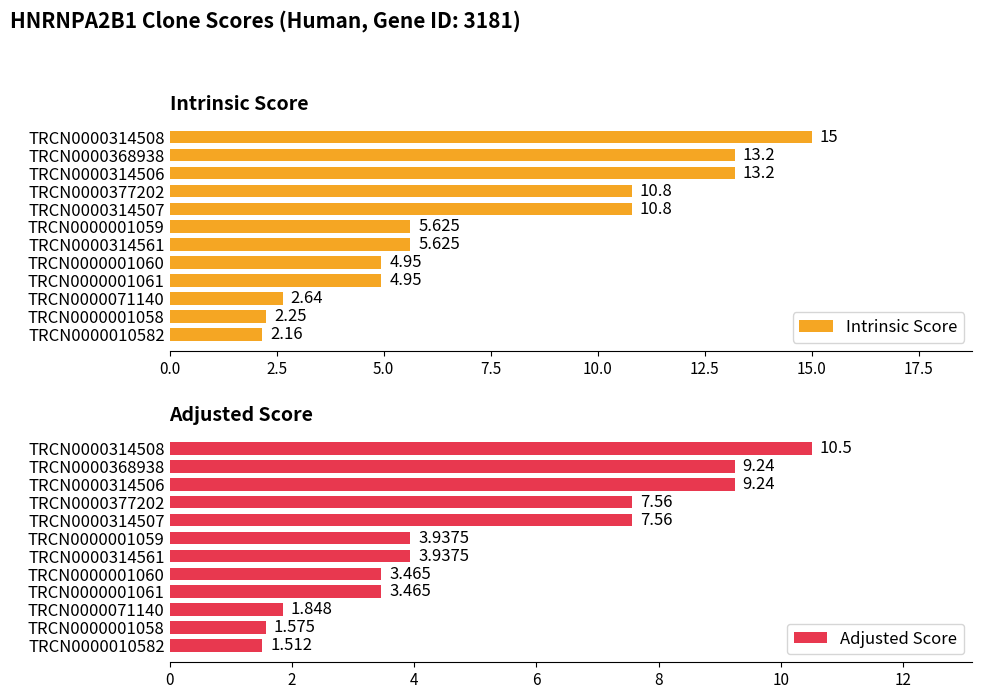

True or false: Adjusted Score has a value of 5.9 at TRCN0000001061.

False